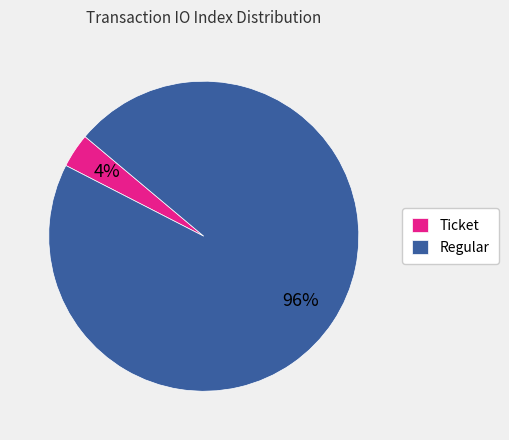

Rank the categories by value from lowest to highest.

Ticket, Regular